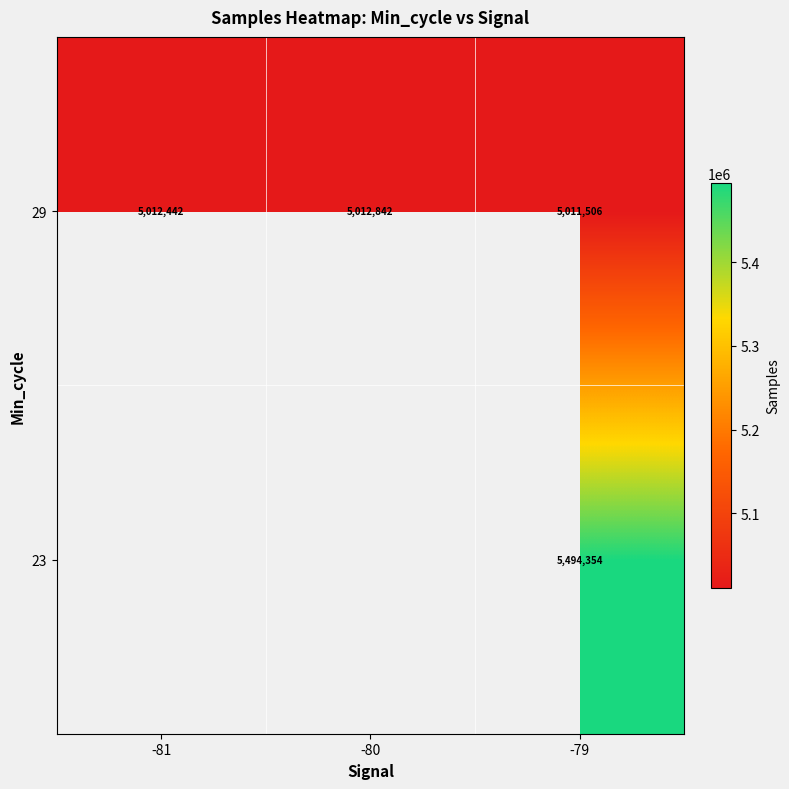

What is the difference between the maximum and minimum values in the 29 series?

1336